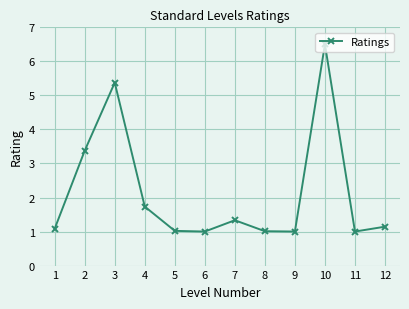

What is the sum of all values?

25.6